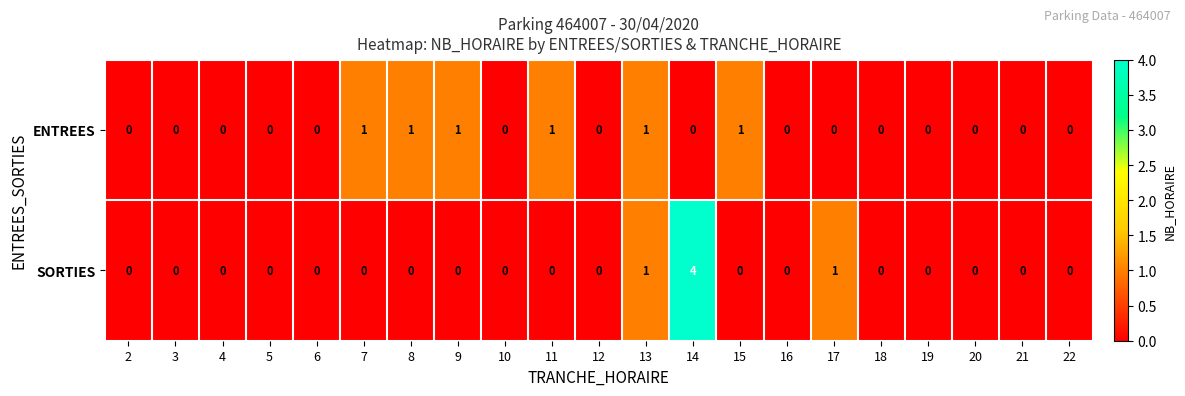

Rank the series by their maximum value, from lowest to highest.

ENTREES, SORTIES